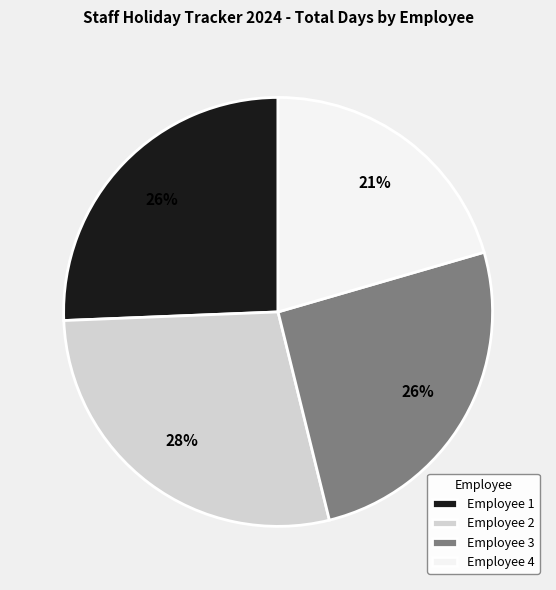

How many segments does this pie chart have?

4